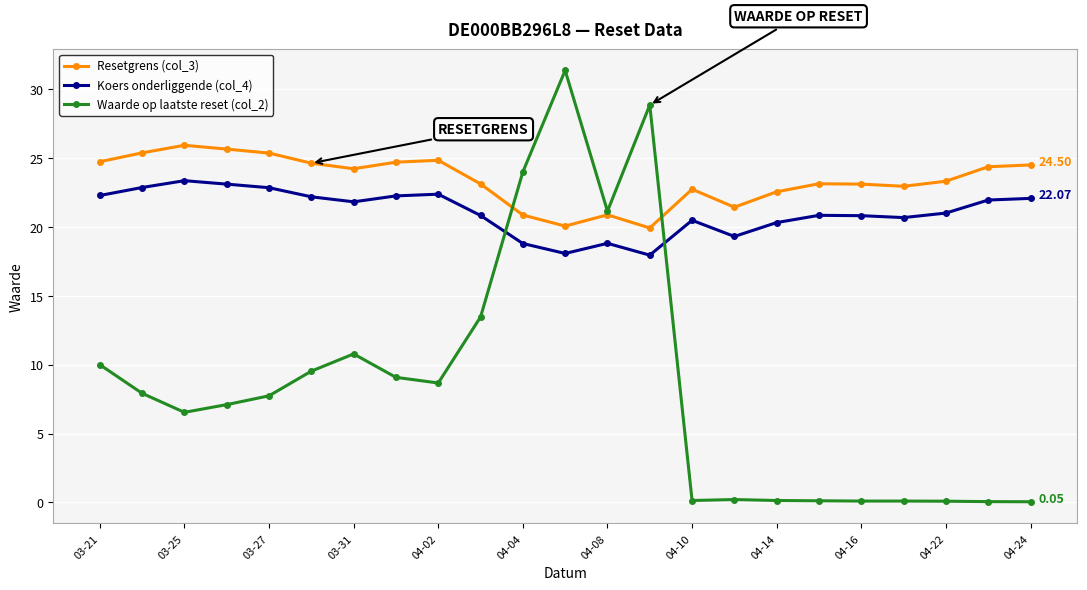

How many times do Waarde op laatste reset (col_2) and Koers onderliggende (col_4) cross each other?

2